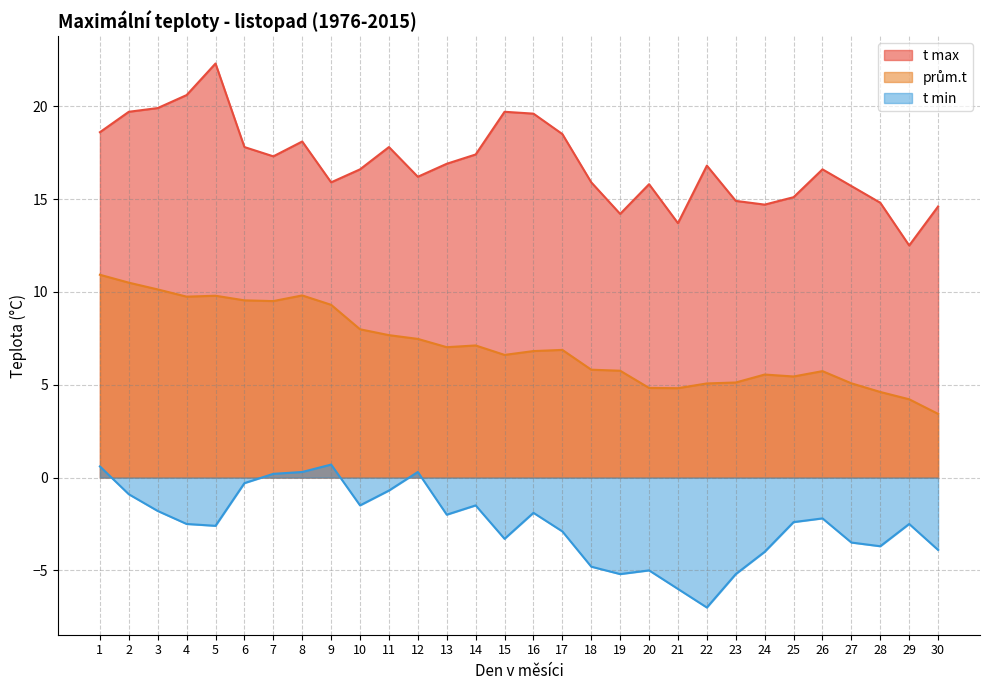

Reading right to left, extract all data points from this chart.

t max: 30=14.6	29=12.5	28=14.8	27=15.7	26=16.6	25=15.1	24=14.7	23=14.9	22=16.8	21=13.7	20=15.8	19=14.2	18=15.9	17=18.5	16=19.6	15=19.7	14=17.4	13=16.9	12=16.2	11=17.8	10=16.6	9=15.9	8=18.1	7=17.3	6=17.8	5=22.3	4=20.6	3=19.9	2=19.7	1=18.6
prům.t: 30=3.4	29=4.2	28=4.6	27=5.1	26=5.7	25=5.4	24=5.5	23=5.1	22=5.1	21=4.8	20=4.8	19=5.8	18=5.8	17=6.9	16=6.8	15=6.6	14=7.1	13=7.0	12=7.5	11=7.7	10=8.0	9=9.3	8=9.8	7=9.5	6=9.5	5=9.8	4=9.7	3=10.1	2=10.5	1=10.9
t min: 30=-3.9	29=-2.5	28=-3.7	27=-3.5	26=-2.2	25=-2.4	24=-4.0	23=-5.2	22=-7.0	21=-6.0	20=-5.0	19=-5.2	18=-4.8	17=-2.9	16=-1.9	15=-3.3	14=-1.5	13=-2.0	12=0.3	11=-0.7	10=-1.5	9=0.7	8=0.3	7=0.2	6=-0.3	5=-2.6	4=-2.5	3=-1.8	2=-0.9	1=0.6